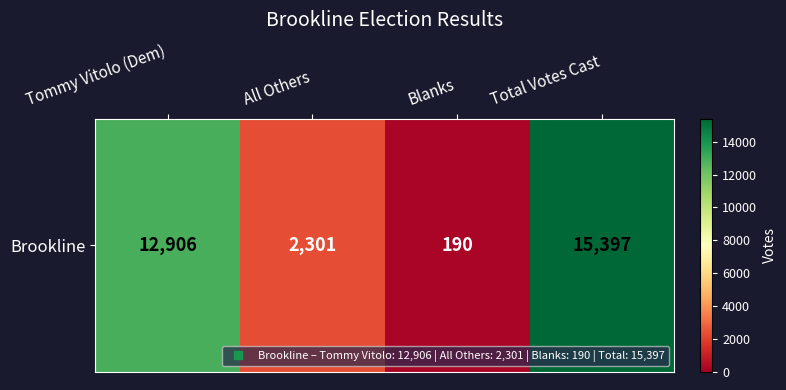

What is the average value?

7698